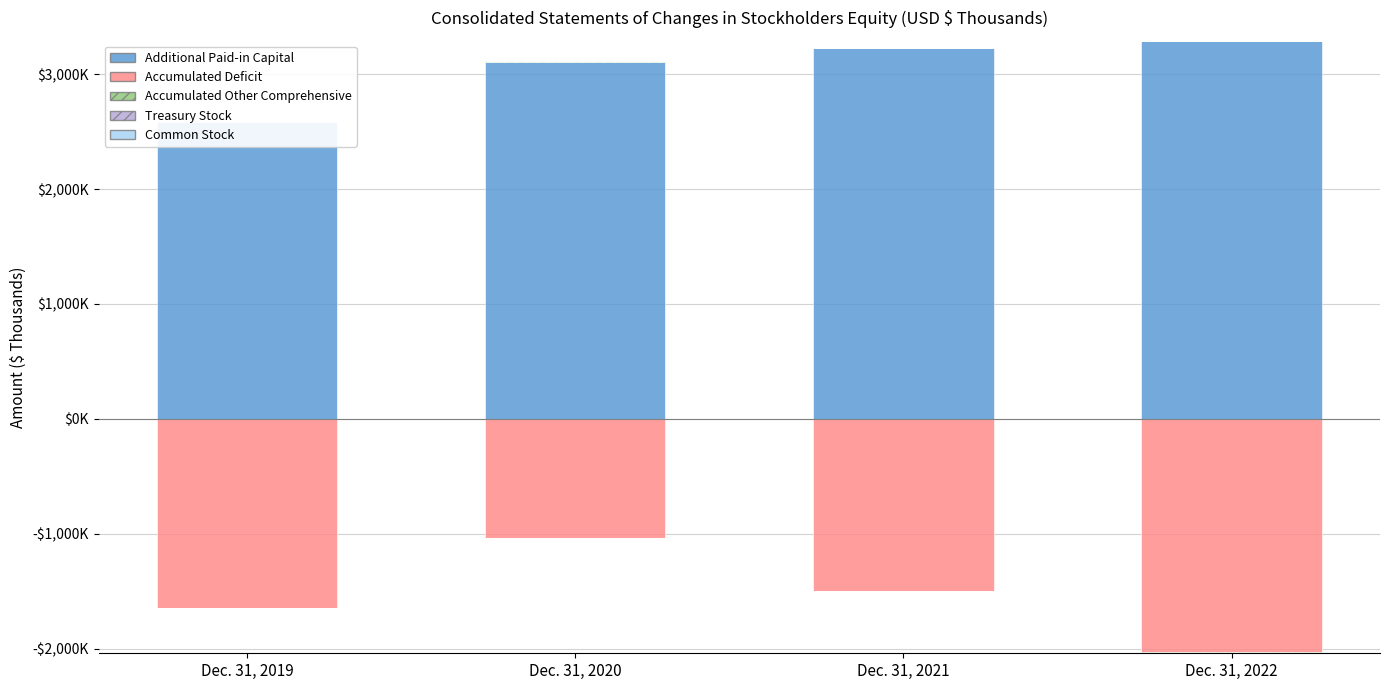

What value does the Common Stock series have at Dec. 31, 2022?

6